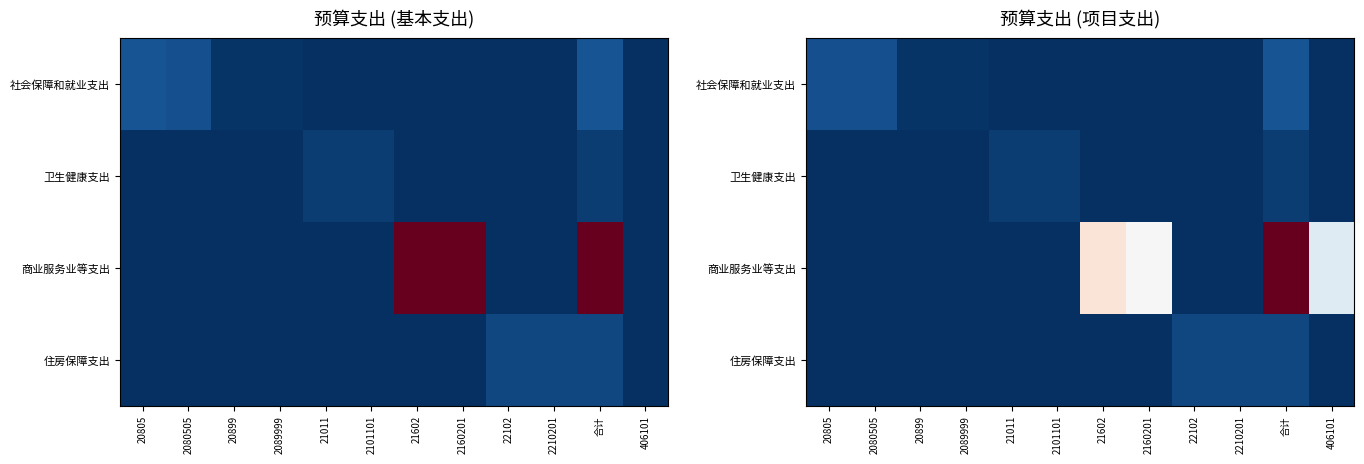

Is the value of 住房保障支出 at 2080505 greater than the value of 商业服务业等支出 at 406101?

No